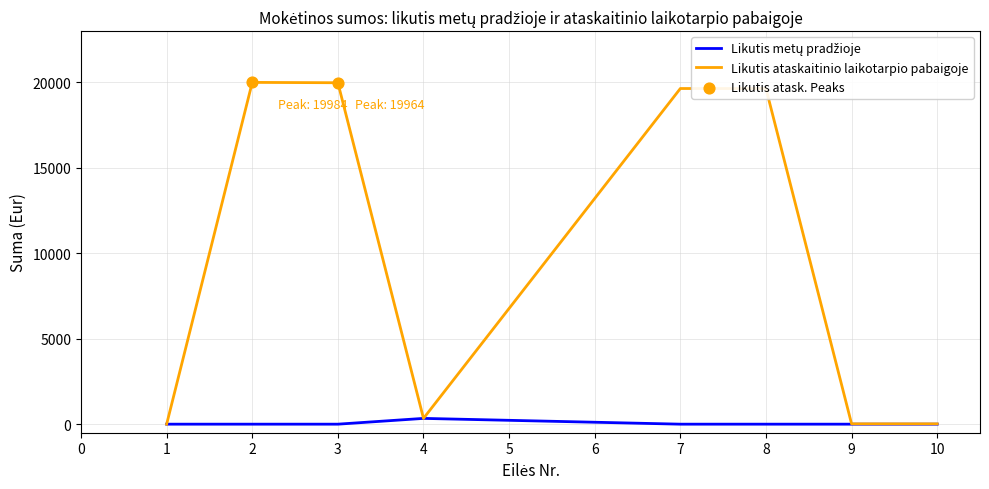

Which series has the widest spread of values?

Likutis ataskaitinio laikotarpio pabaigoje